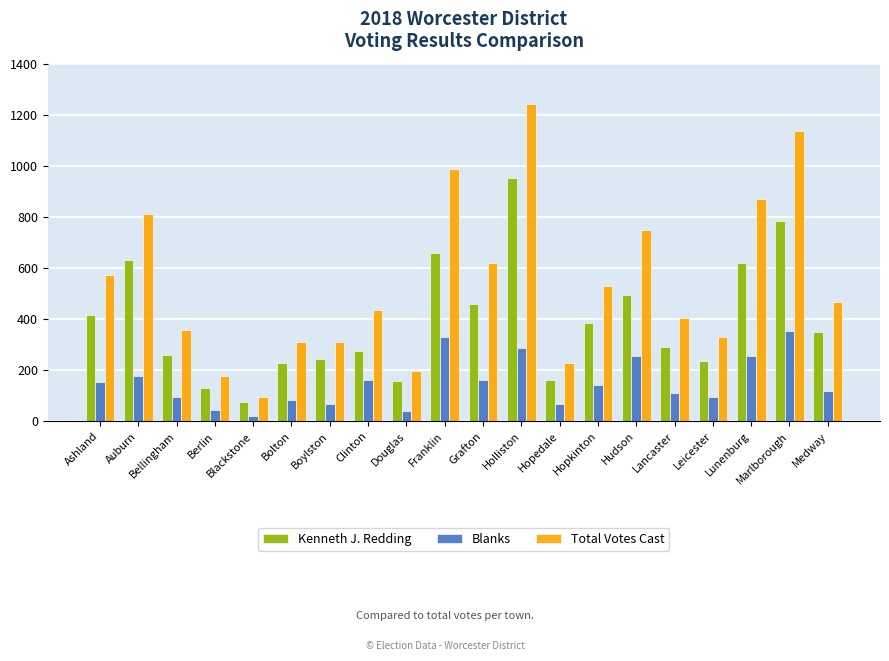

Is the value of Total Votes Cast at Ashland greater than the value of Kenneth J. Redding at Hopkinton?

Yes